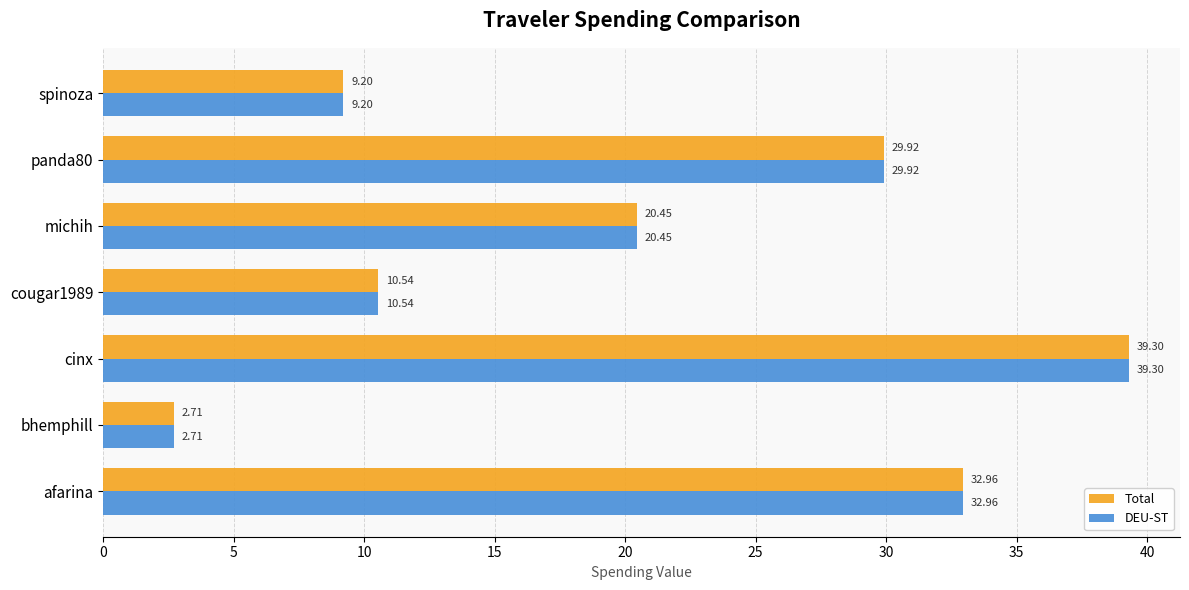

What is the sum of all DEU-ST values?

145.1